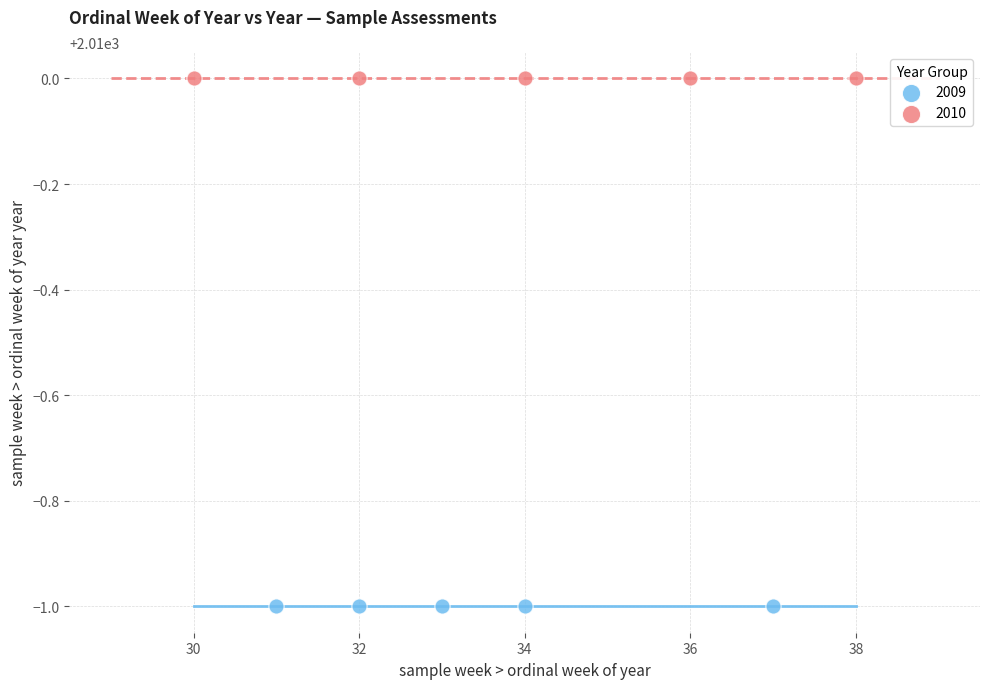

Which series reaches the minimum Y coordinate?

2009